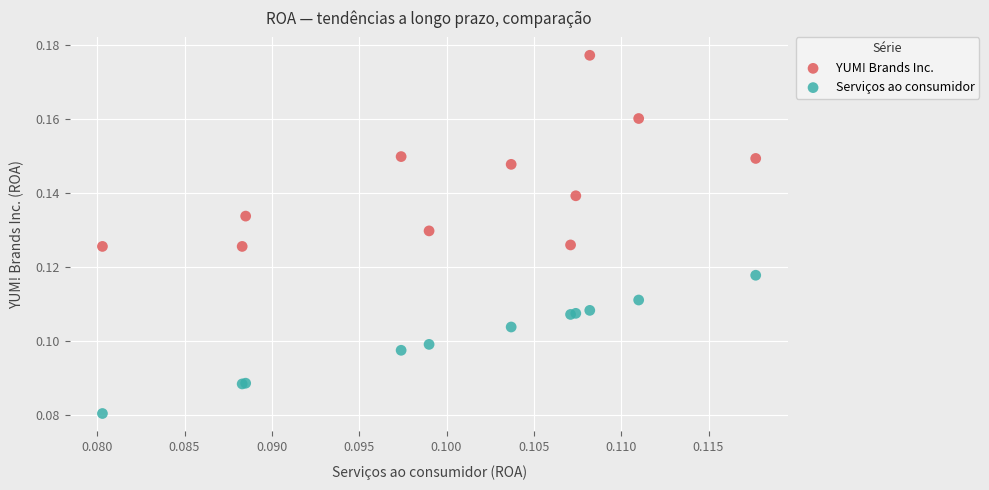

Which series contains the highest Y value?

YUM! Brands Inc.